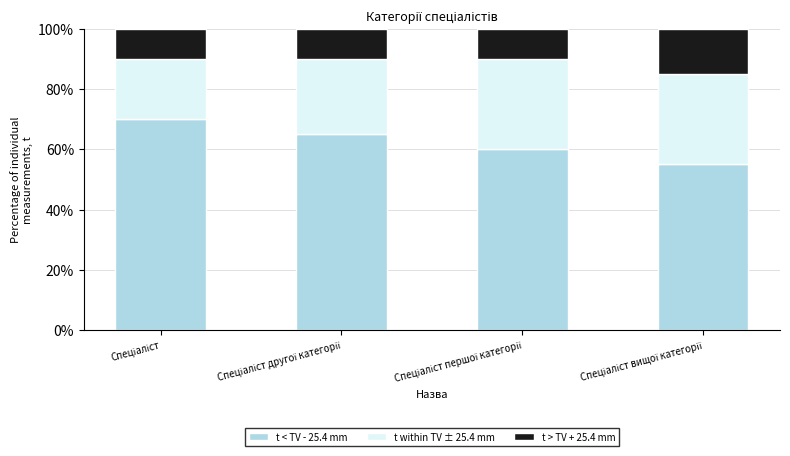

Reading left to right, transcribe the values for t < TV - 25.4 mm.

70	65	60	55